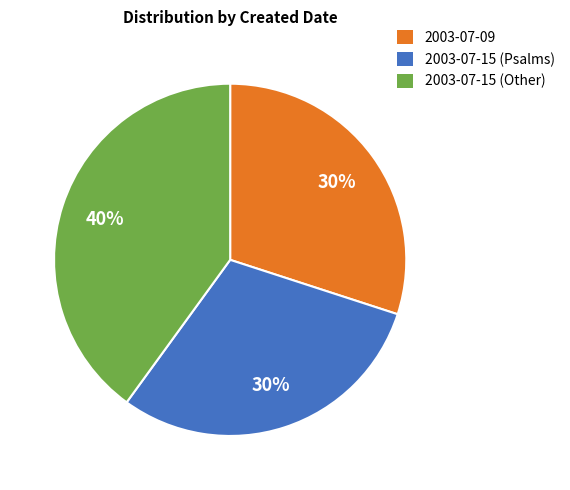

To the nearest percent, what is the average slice percentage?

33%